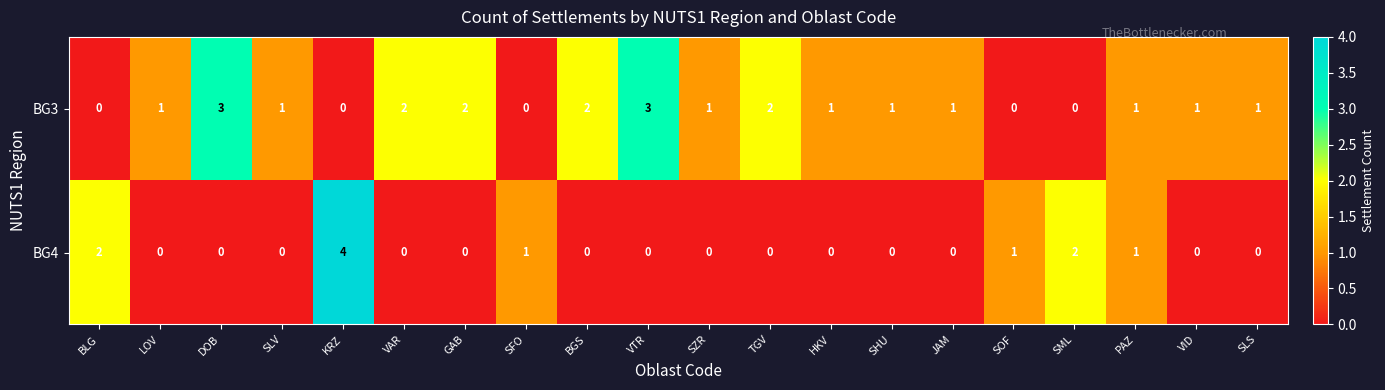

Between KRZ and VTR, which series saw the biggest shift?

BG4